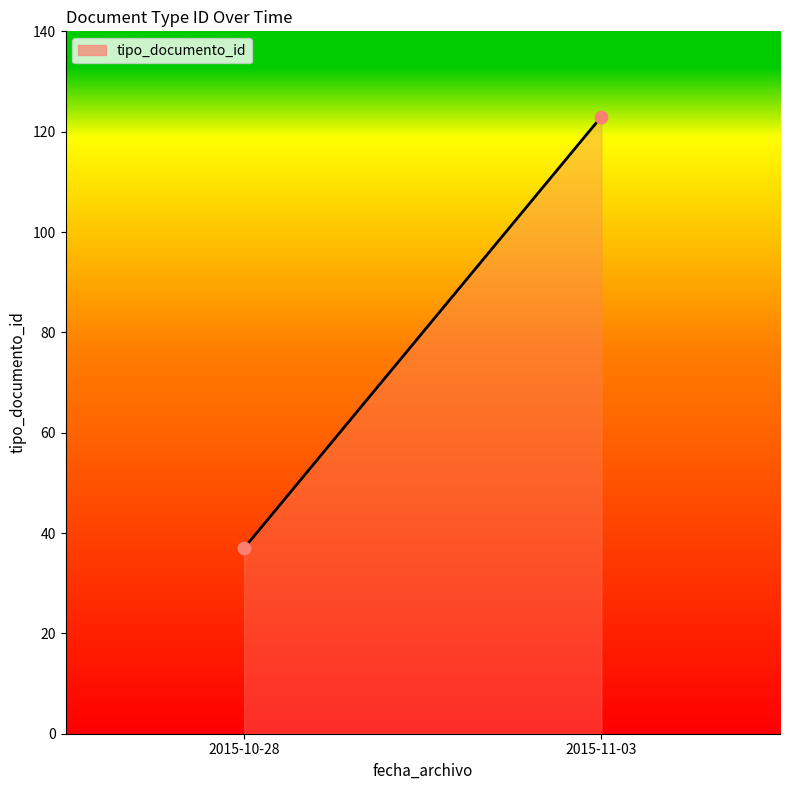

What is the average Y value?

80